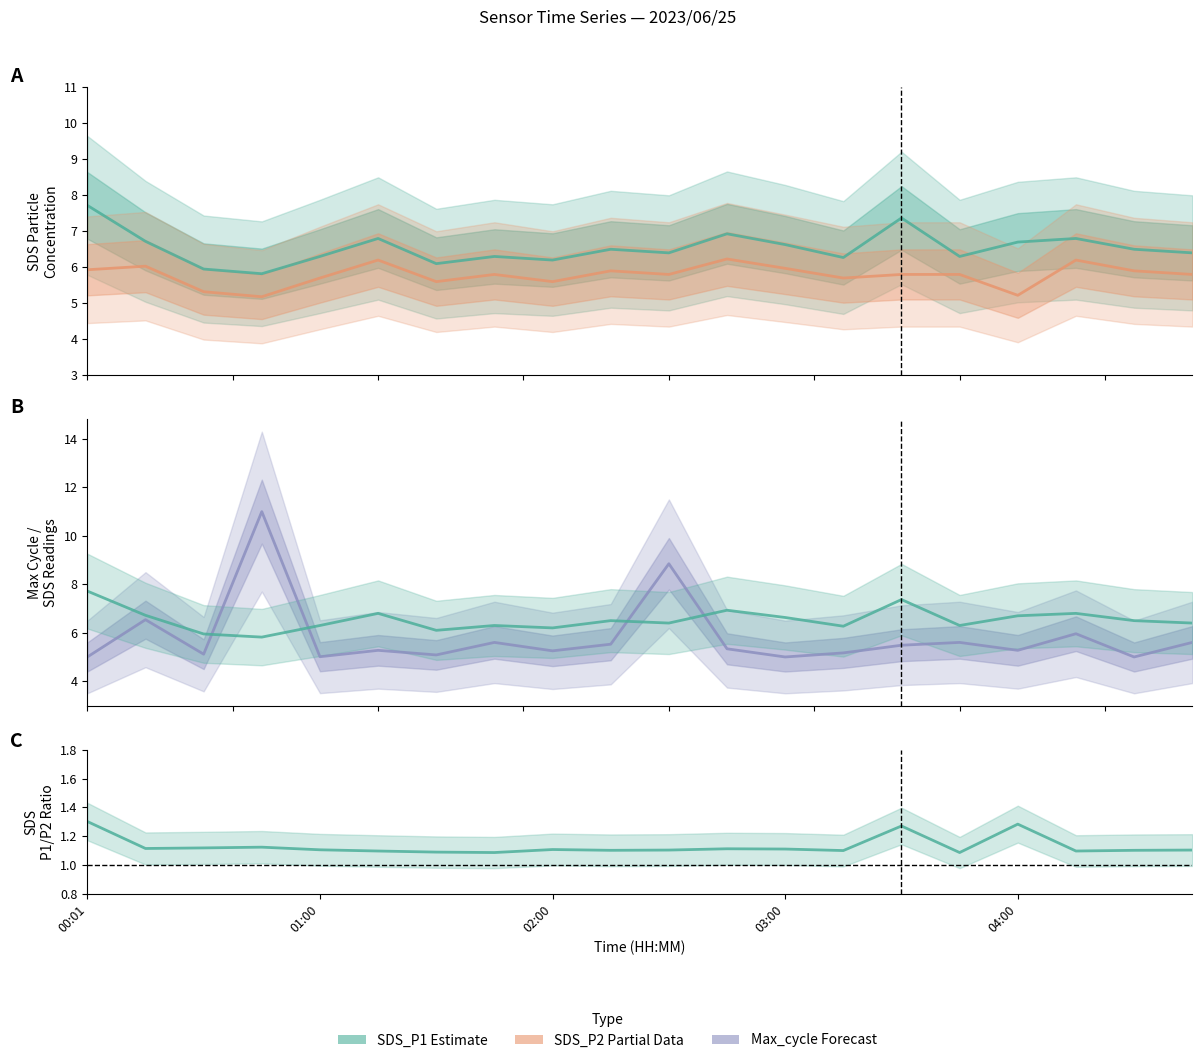

Is this an area chart (filled region under the line)?

No